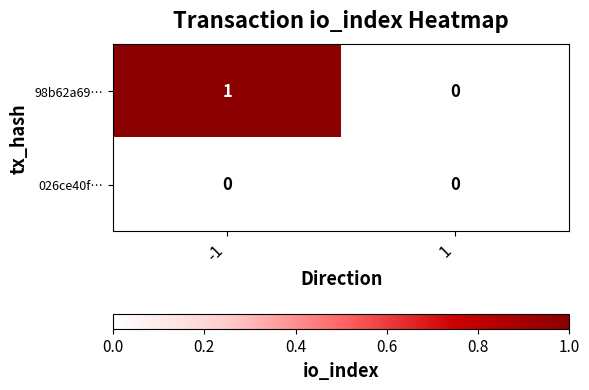

What is the greatest value displayed?

1